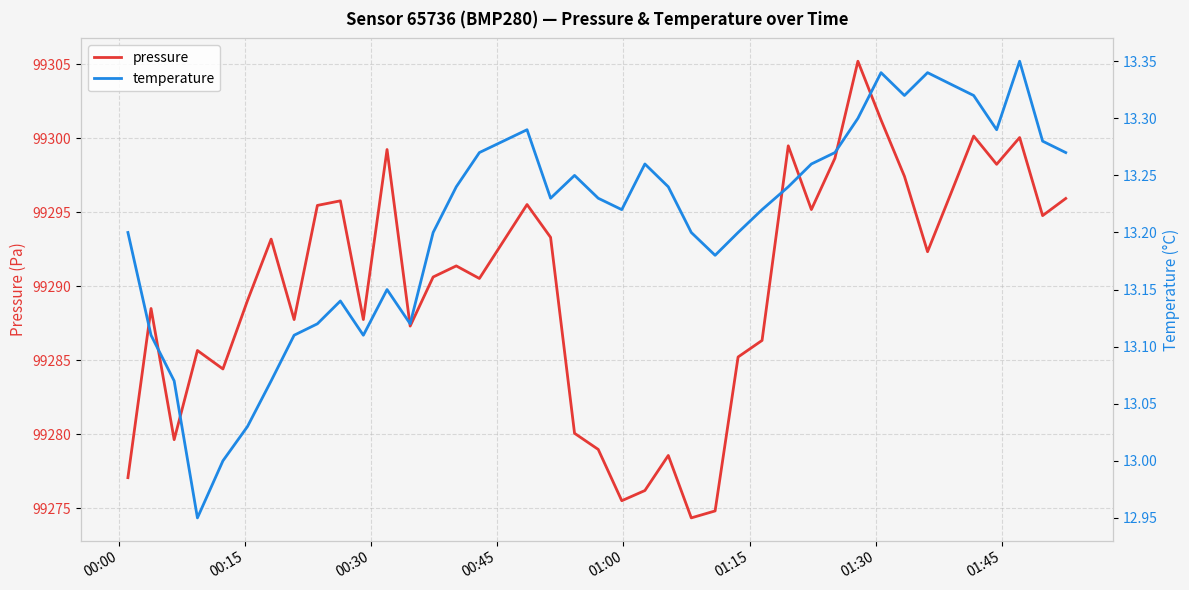

Reading right to left, transcribe all the data shown in this chart.

pressure: 99295.9	99294.8	99300.1	99298.2	99300.2	99296.2	99292.3	99297.4	99301.2	99305.2	99298.7	99295.2	99299.5	99286.3	99285.2	99274.8	99274.3	99278.6	99276.2	99275.5	99279.0	99280.1	99293.3	99295.5	99290.5	99291.4	99290.6	99287.3	99299.2	99287.8	99295.8	99295.5	99287.8	99293.2	99289.0	99284.4	99285.7	99279.6	99288.5	99277.1
temperature: 13.3	13.3	13.3	13.3	13.3	13.3	13.3	13.3	13.3	13.3	13.3	13.3	13.2	13.2	13.2	13.2	13.2	13.2	13.3	13.2	13.2	13.2	13.2	13.3	13.3	13.2	13.2	13.1	13.2	13.1	13.1	13.1	13.1	13.1	13.0	13.0	12.9	13.1	13.1	13.2